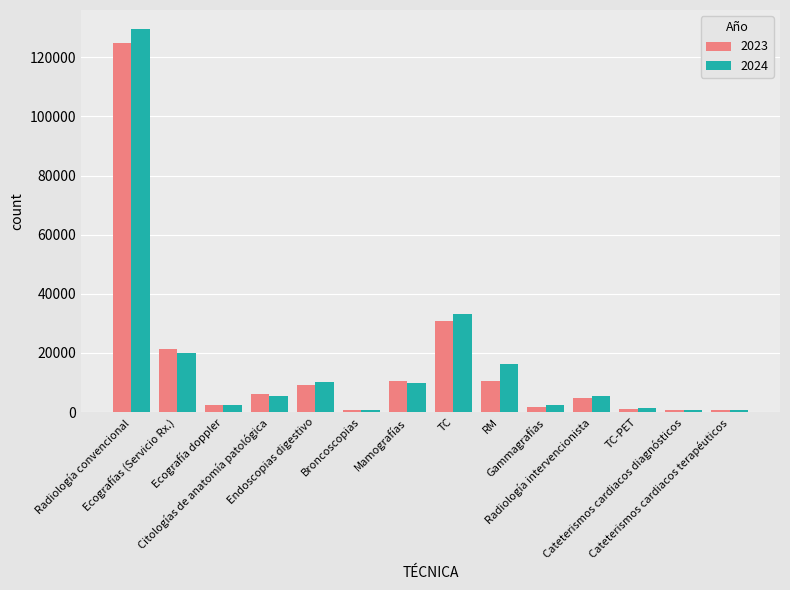

What is the label of the 5th bar from the right?

Gammagrafías